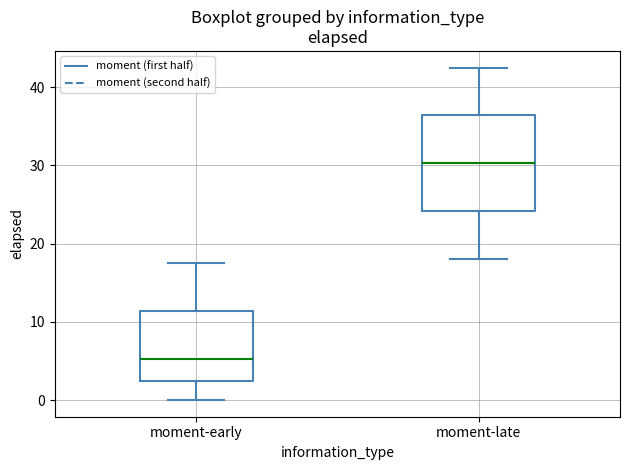

Where does the median line of the box for moment-late sit on the y-axis? The values are not printed on the chart, so give them approximately, as read against the axis.

30